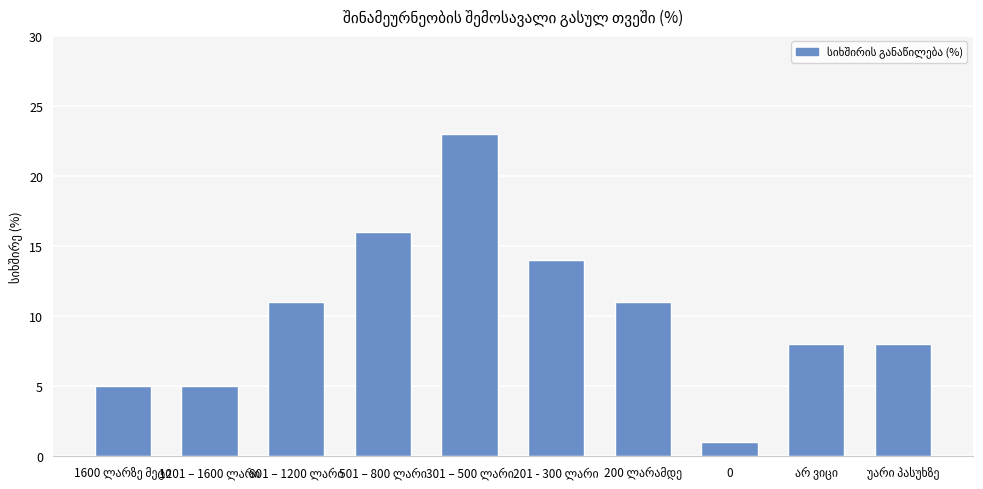

What is the difference between the maximum and minimum values?

22